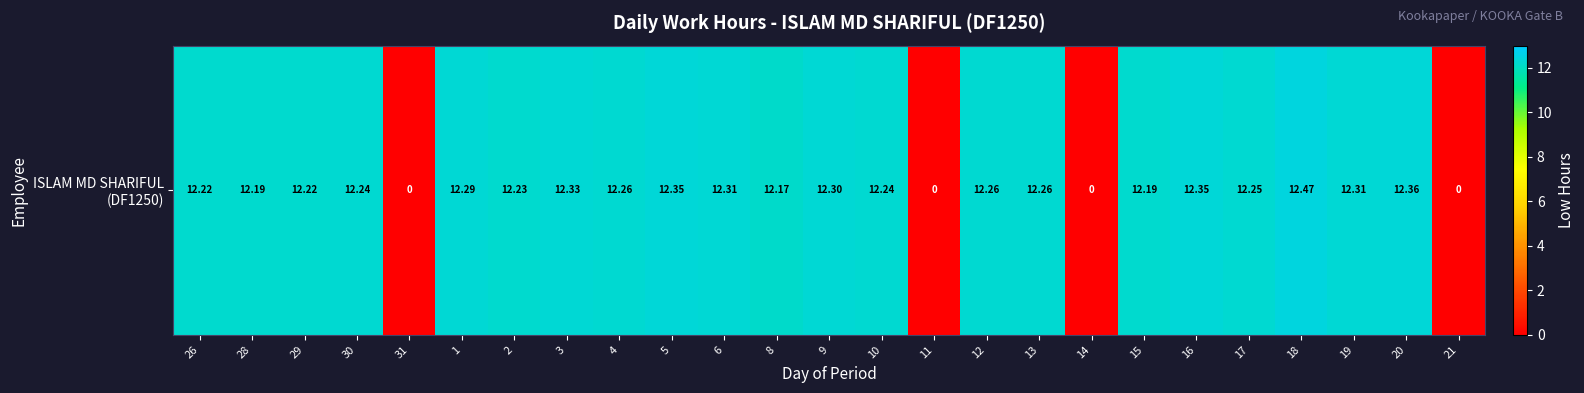

Reading right to left, what are all the values shown in this chart?

21=0.0	20=12.4	19=12.3	18=12.5	17=12.2	16=12.3	15=12.2	14=0.0	13=12.3	12=12.3	11=0.0	10=12.2	9=12.3	8=12.2	6=12.3	5=12.3	4=12.3	3=12.3	2=12.2	1=12.3	31=0.0	30=12.2	29=12.2	28=12.2	26=12.2